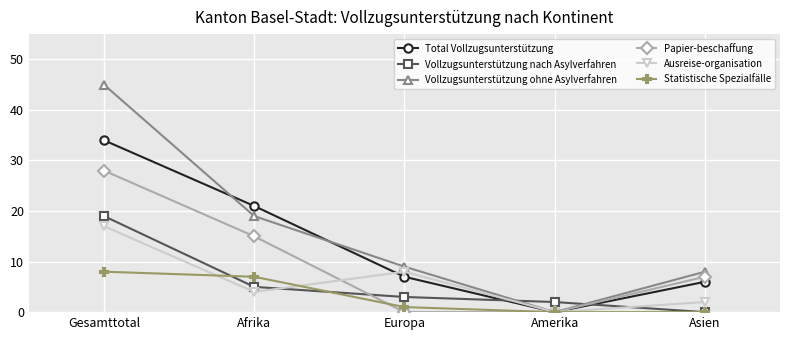

What is the difference between the second highest and second lowest values in the Total Vollzugsunterstützung series?

15